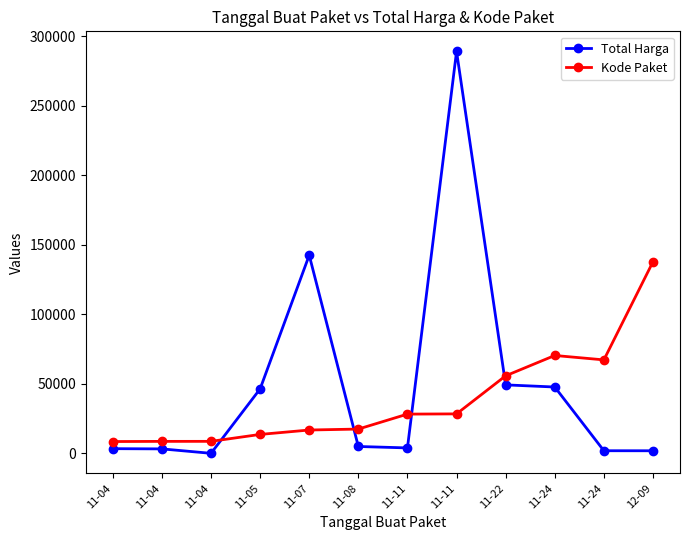

What are all the series names shown in the legend?

Total Harga, Kode Paket